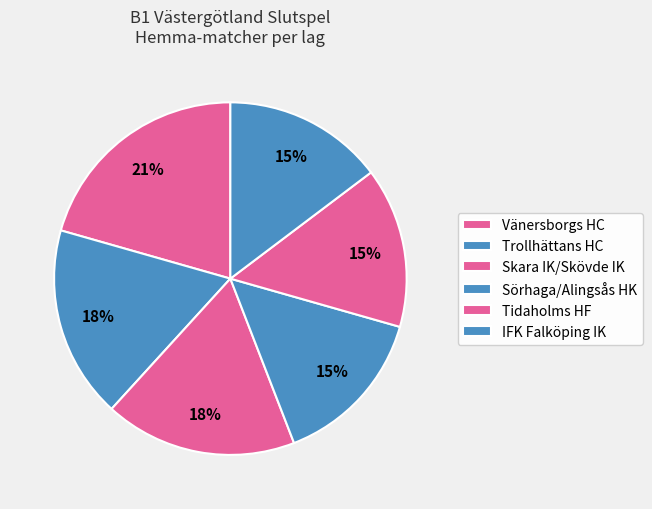

What percentage is the Vänersborgs HC slice, to the nearest percent?

21%